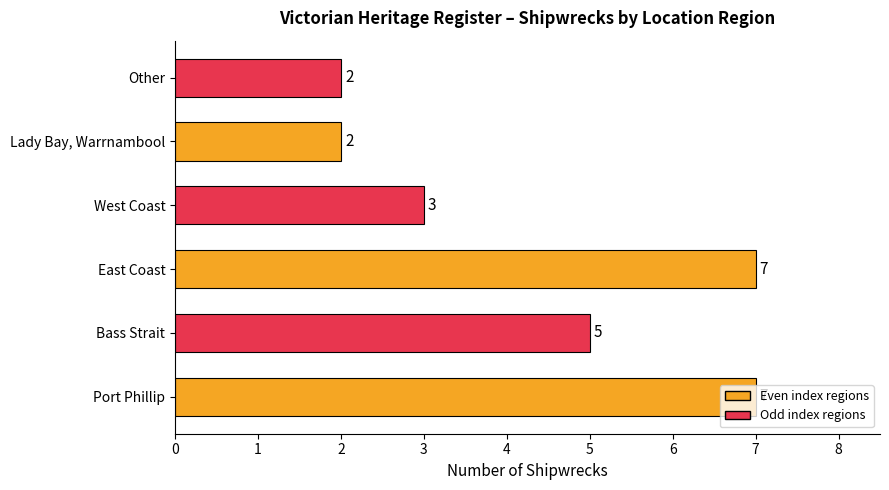

What is the average value?

4